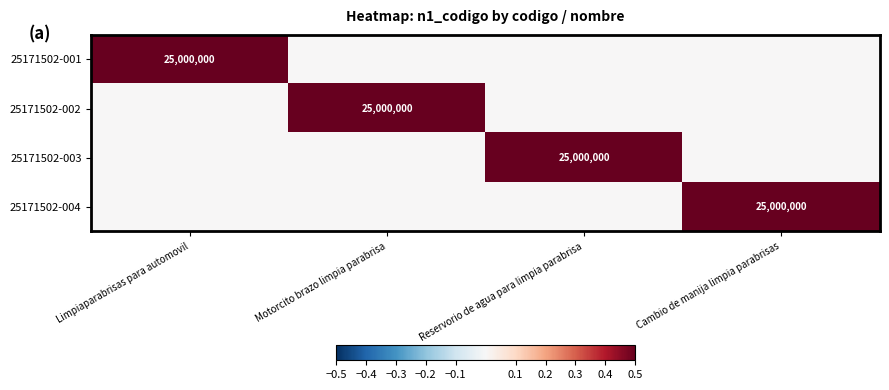

List the series in order of their peak value, highest first.

25171502-001, 25171502-002, 25171502-003, 25171502-004